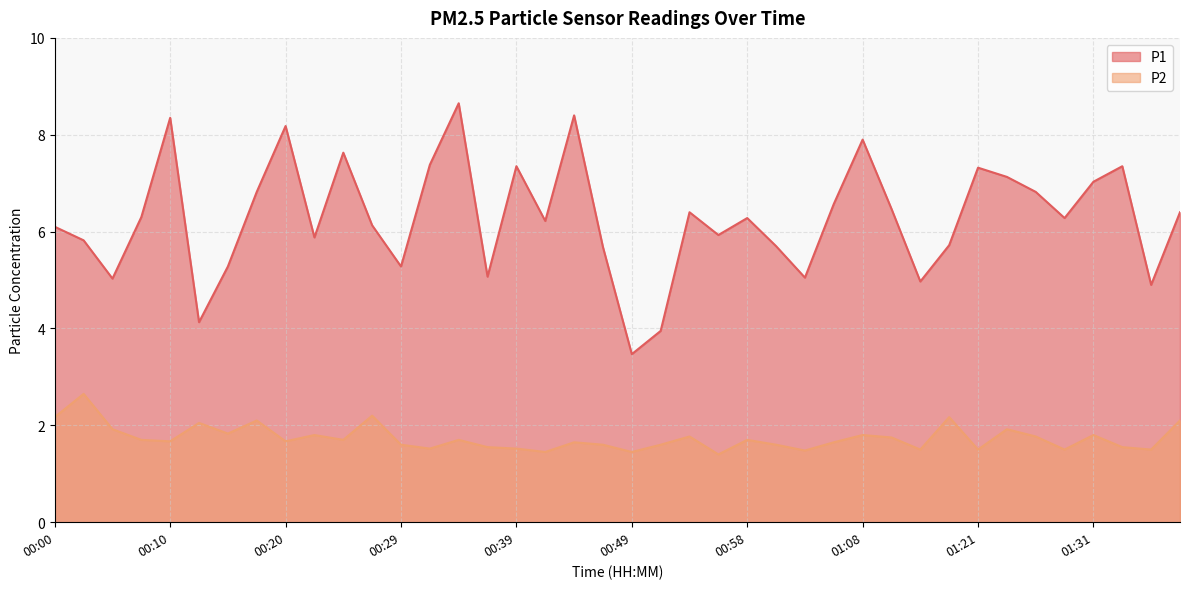

Which category has the highest value in the P2 series?

00:03